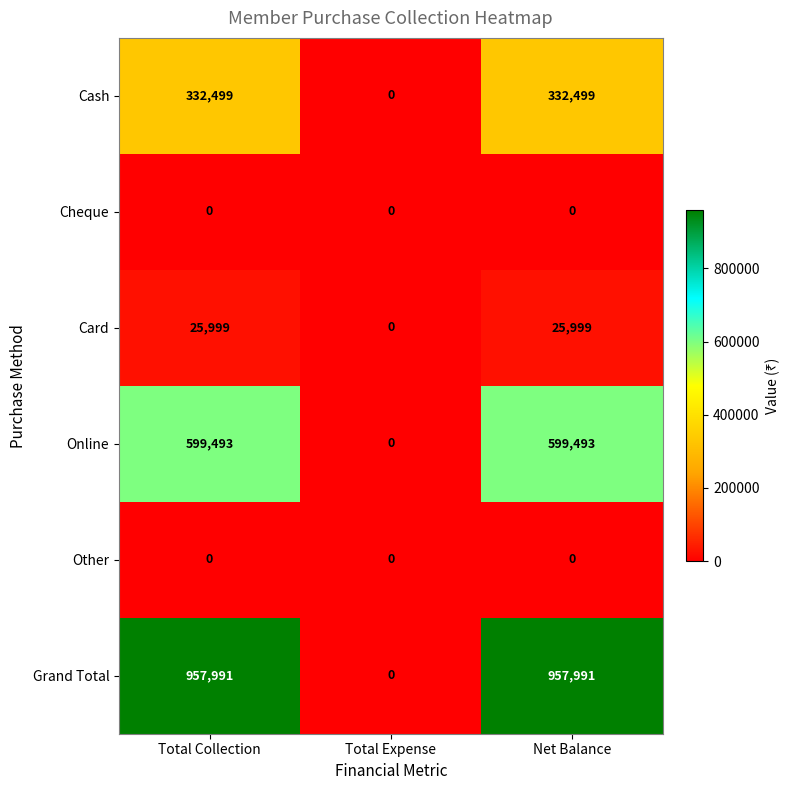

Is it true that Cheque equals 0 at Total Expense?

True